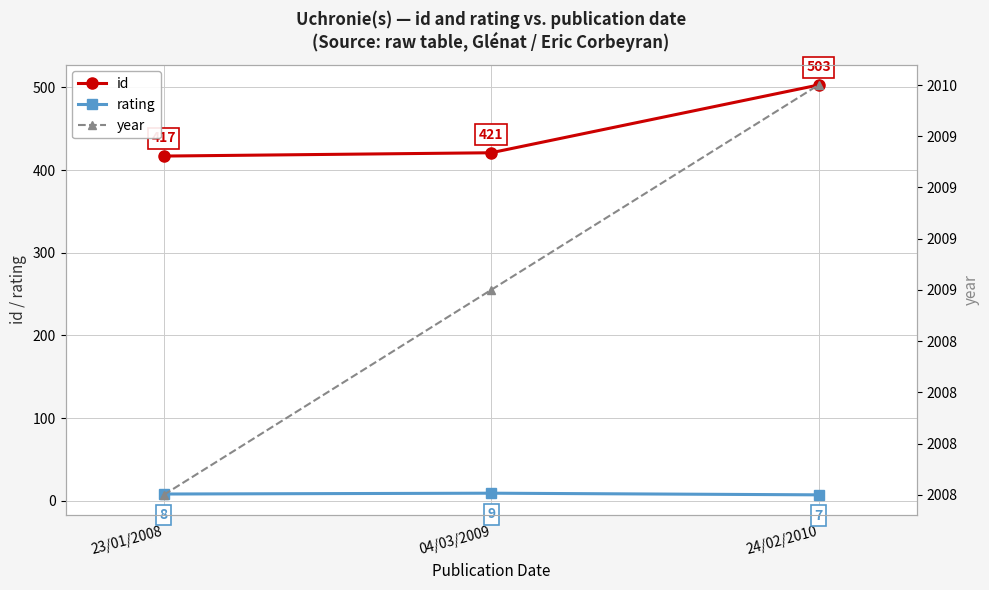

Which series has the largest total across all categories?

year